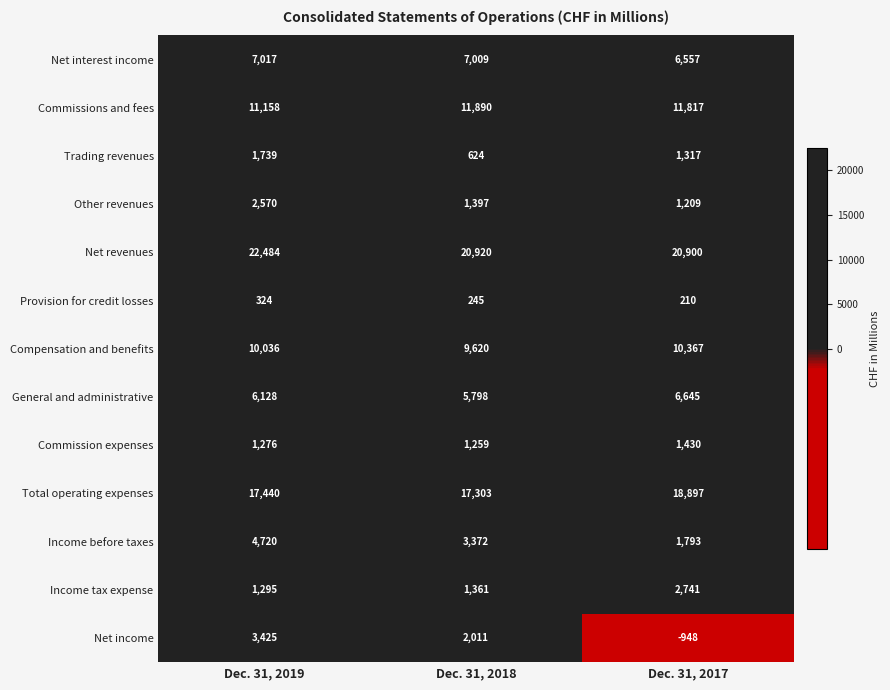

Count the number of data series in this chart.

13